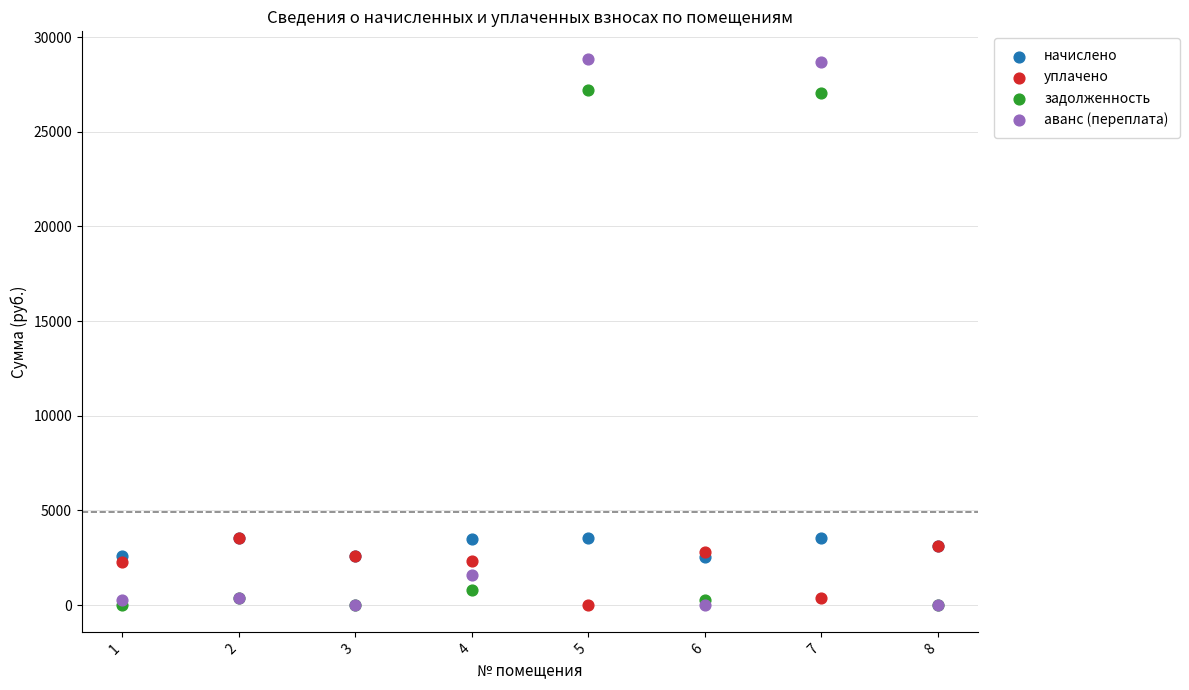

What are all the series names shown in the legend?

начислено, уплачено, задолженность, аванс (переплата)